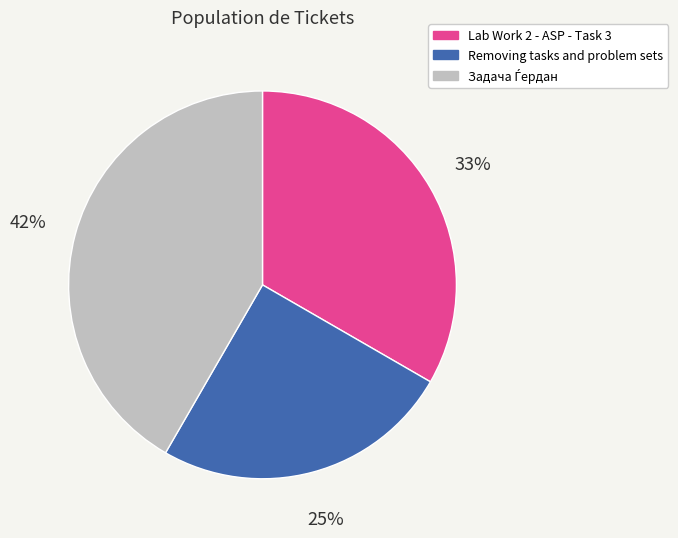

The Lab Work 2 - ASP - Task 3 slice represents 33% of the pie. True or false?

True